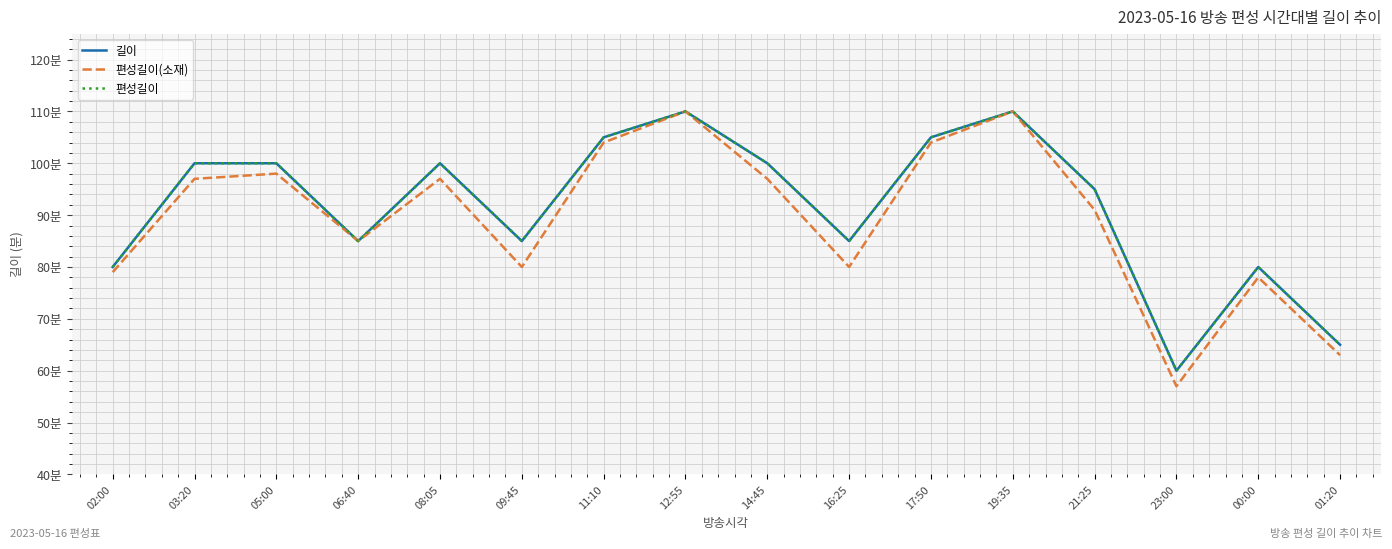

Does the chart display data point markers on the line(s)?

No